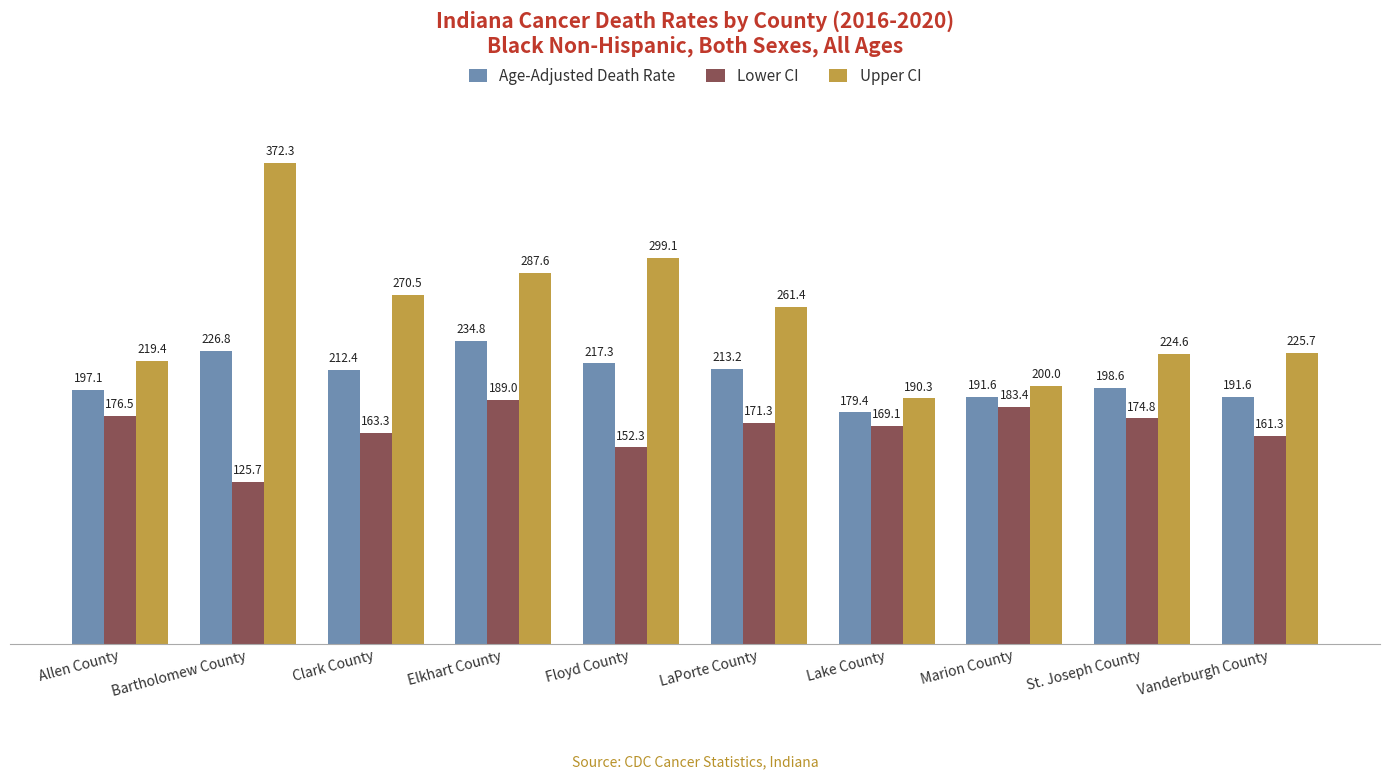

At which label does Lower CI first exceed 171?

Allen County